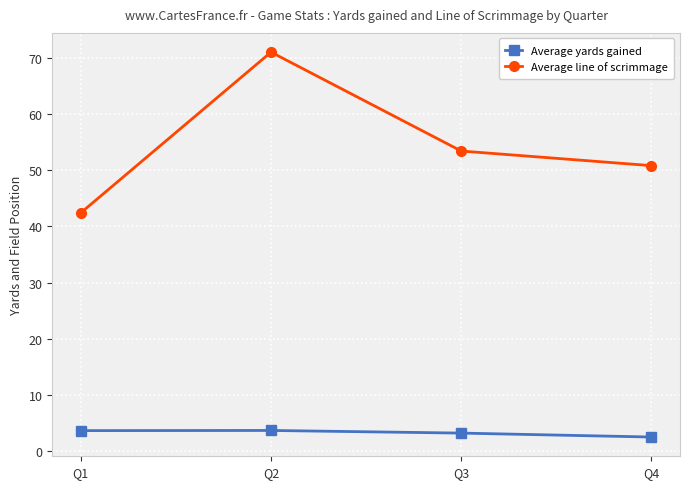

What is the total value across all series at Q4?

53.3